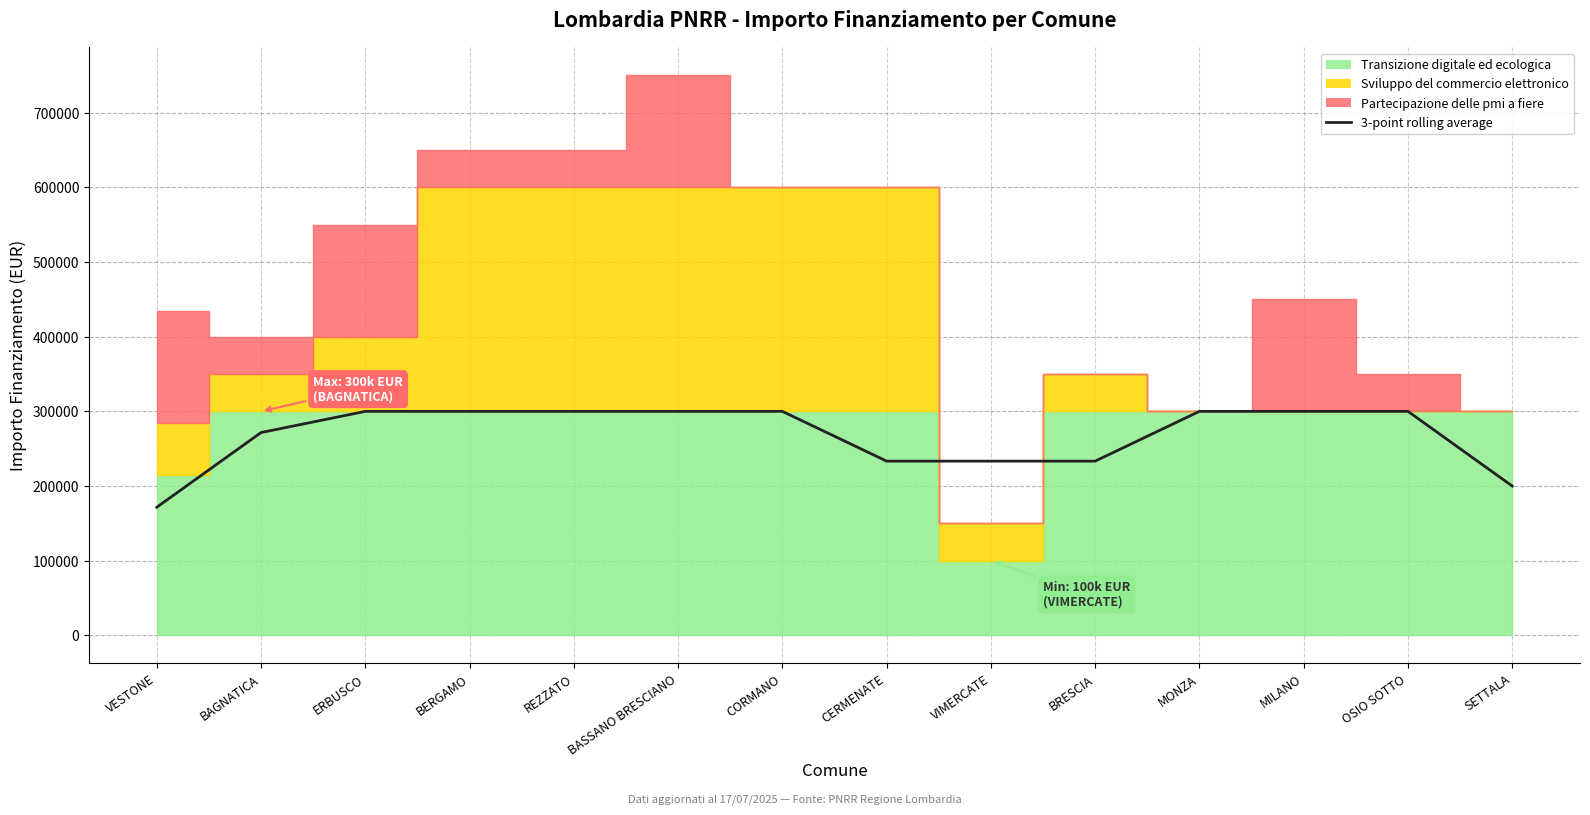

True or false: the data shows 300000.0 at BERGAMO.

True